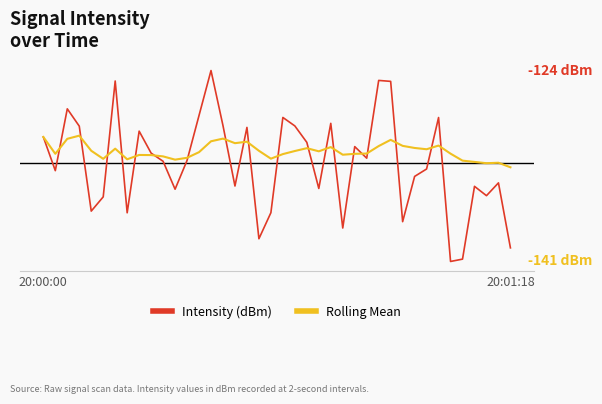

Rank the categories by Intensity (dBm) value from highest to lowest.

14, 28, 6, 29, 2, 13, 20, 33, 24, 15, 21, 3, 17, 8, 20:00:00, 22, 26, 9, 27, 12, 10, 32, 20:01:18, 31, 38, 16, 36, 23, 11, 37, 5, 4, 19, 7, 30, 25, 18, 39, 35, 34